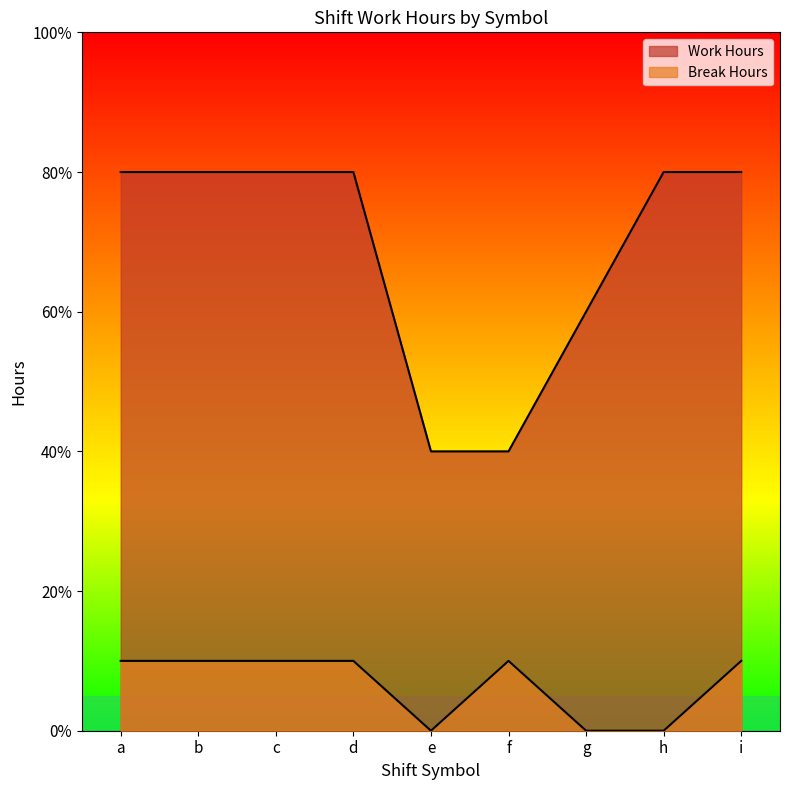

True or false: Work Hours and Break Hours cross at least once.

False